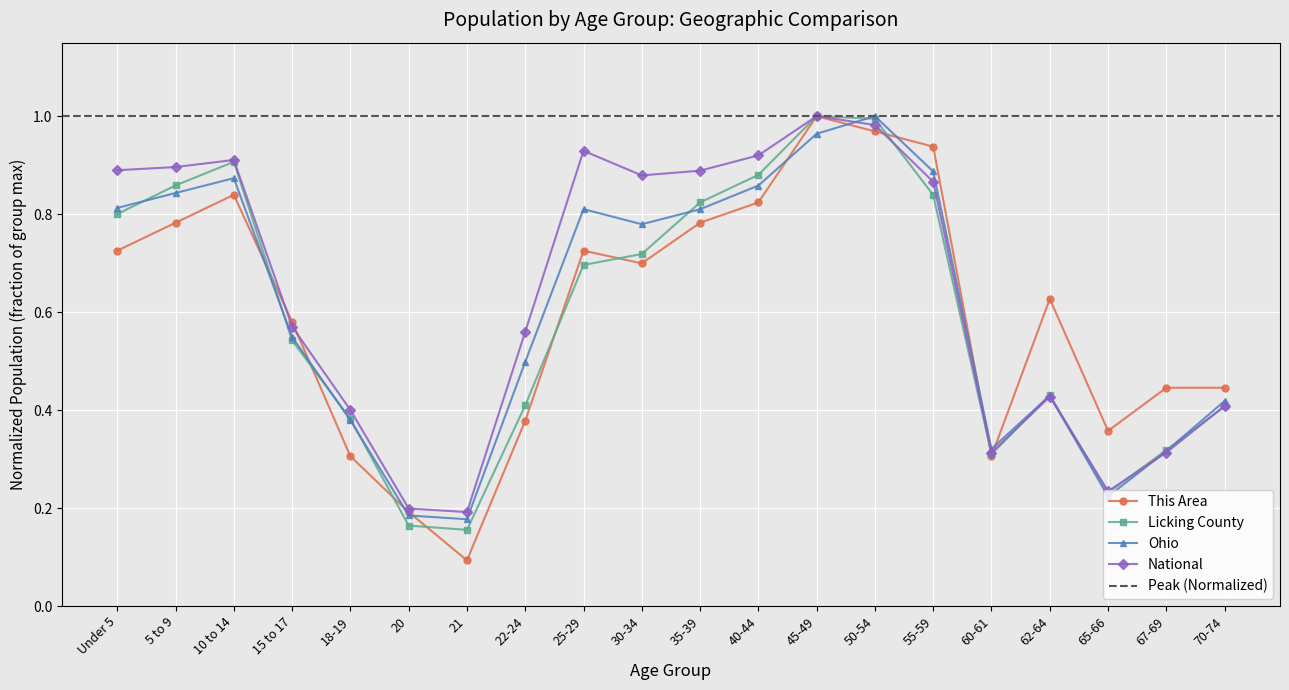

Reading right to left, transcribe all the data shown in this chart.

This Area: 0.4	0.4	0.4	0.6	0.3	0.9	1.0	1.0	0.8	0.8	0.7	0.7	0.4	0.1	0.2	0.3	0.6	0.8	0.8	0.7
Licking County: 0.4	0.3	0.2	0.4	0.3	0.8	1.0	1.0	0.9	0.8	0.7	0.7	0.4	0.2	0.2	0.4	0.5	0.9	0.9	0.8
Ohio: 0.4	0.3	0.2	0.4	0.3	0.9	1.0	1.0	0.9	0.8	0.8	0.8	0.5	0.2	0.2	0.4	0.5	0.9	0.8	0.8
National: 0.4	0.3	0.2	0.4	0.3	0.9	1.0	1.0	0.9	0.9	0.9	0.9	0.6	0.2	0.2	0.4	0.6	0.9	0.9	0.9